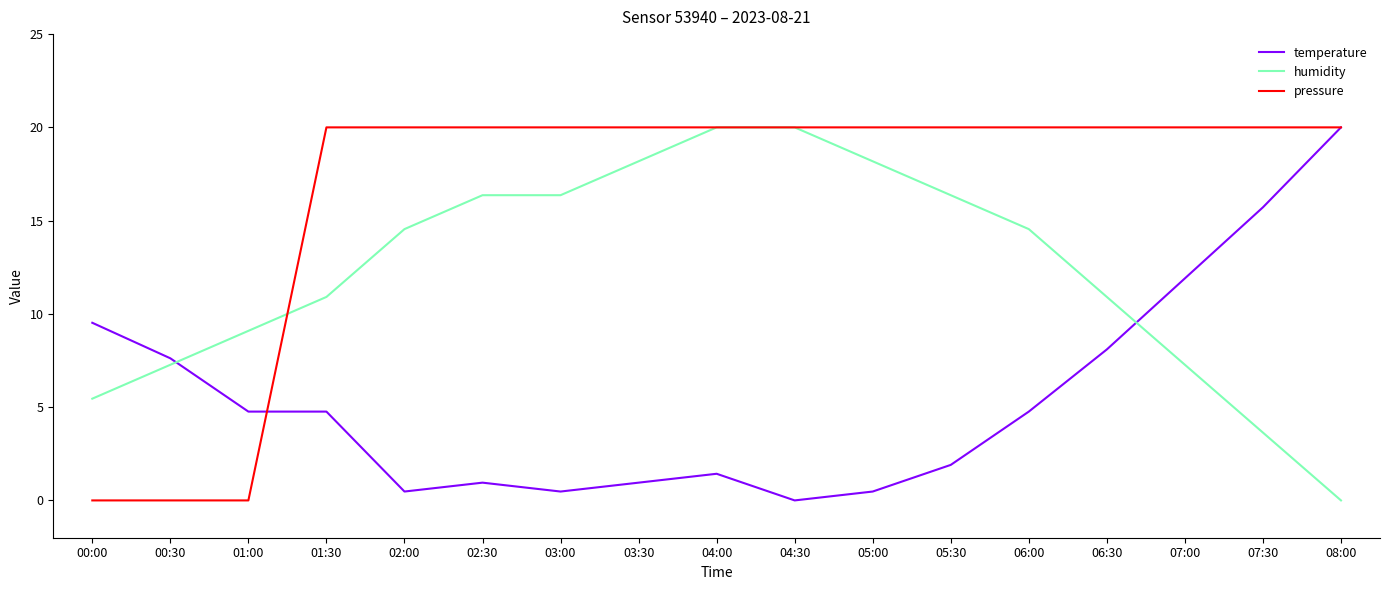

Which series changed the most between 00:00 and 06:30?

pressure